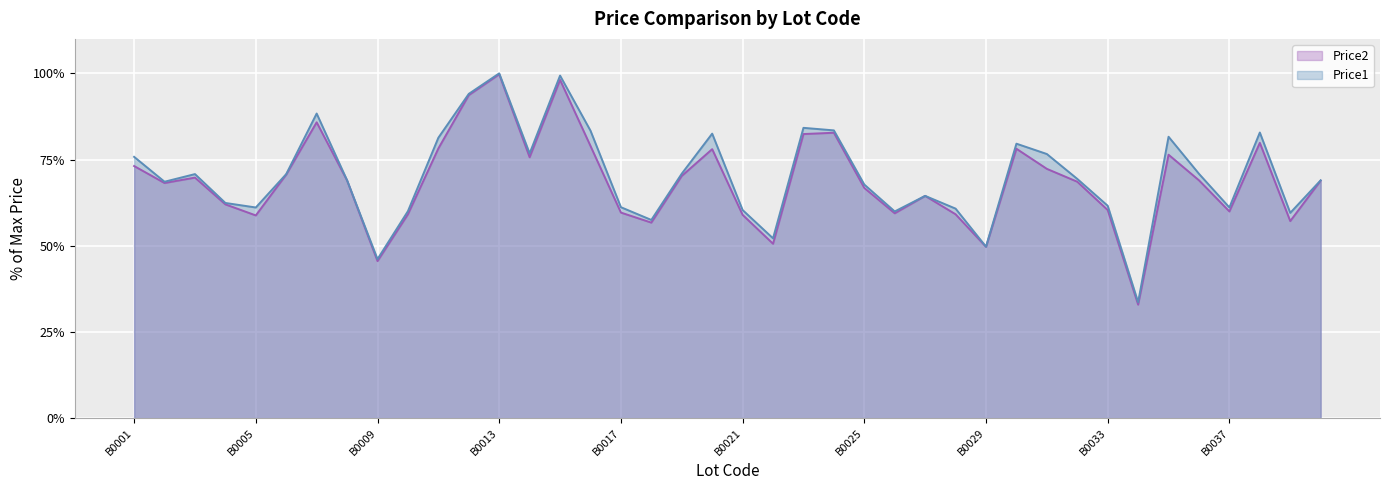

Reading left to right, list all the values displayed in this chart.

Price1: B0001=75.8	B0002=68.6	B0003=70.8	B0004=62.4	B0005=61.1	B0006=70.8	B0007=88.3	B0008=69.0	B0009=46.1	B0010=60.0	B0011=81.3	B0012=94.0	B0013=100.0	B0014=76.8	B0015=99.3	B0016=83.4	B0017=61.2	B0018=57.5	B0019=70.9	B0020=82.5	B0021=60.3	B0022=52.1	B0023=84.2	B0024=83.5	B0025=67.7	B0026=59.9	B0027=64.5	B0028=60.8	B0029=49.7	B0030=79.6	B0031=76.6	B0032=69.4	B0033=61.6	B0034=33.6	B0035=81.6	B0036=70.9	B0037=61.1	B0038=82.8	B0039=59.5	B0040=69.0
Price2: B0001=73.1	B0002=68.2	B0003=69.8	B0004=62.0	B0005=58.8	B0006=70.6	B0007=85.8	B0008=68.9	B0009=45.5	B0010=59.1	B0011=78.2	B0012=93.7	B0013=99.7	B0014=75.7	B0015=98.1	B0016=78.9	B0017=59.6	B0018=56.7	B0019=70.2	B0020=78.0	B0021=58.9	B0022=50.6	B0023=82.4	B0024=82.8	B0025=66.8	B0026=59.4	B0027=64.5	B0028=59.1	B0029=49.7	B0030=78.1	B0031=72.3	B0032=68.6	B0033=60.3	B0034=32.9	B0035=76.4	B0036=69.0	B0037=59.9	B0038=79.8	B0039=57.1	B0040=68.9